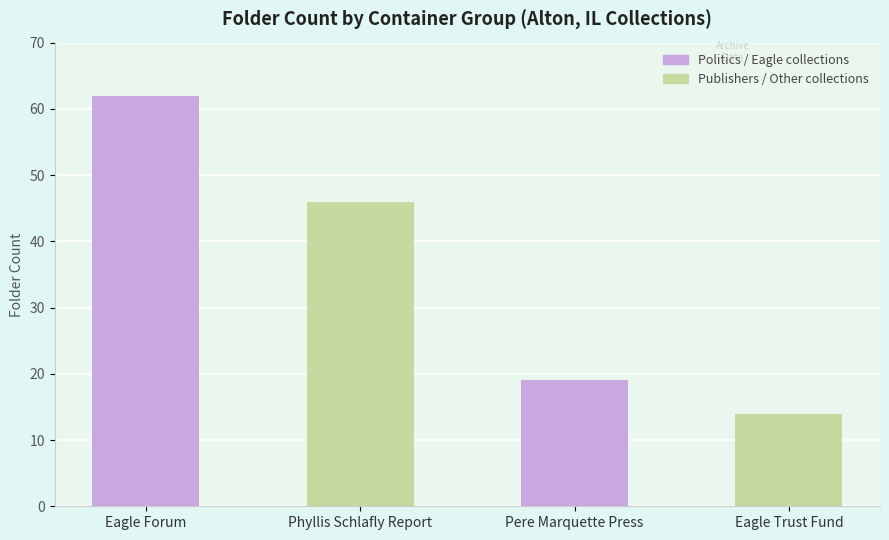

Rank the categories by value from lowest to highest.

Eagle Trust Fund, Pere Marquette Press, Phyllis Schlafly Report, Eagle Forum